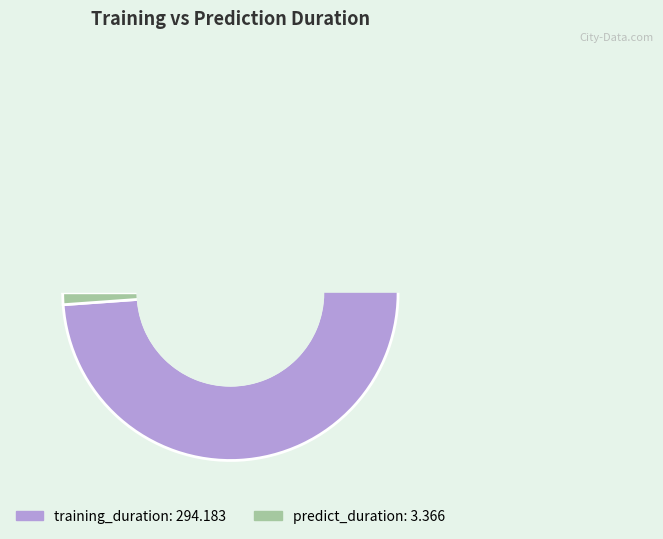

To the nearest percent, what is the difference between the predict_duration and training_duration slice percentages?

98%